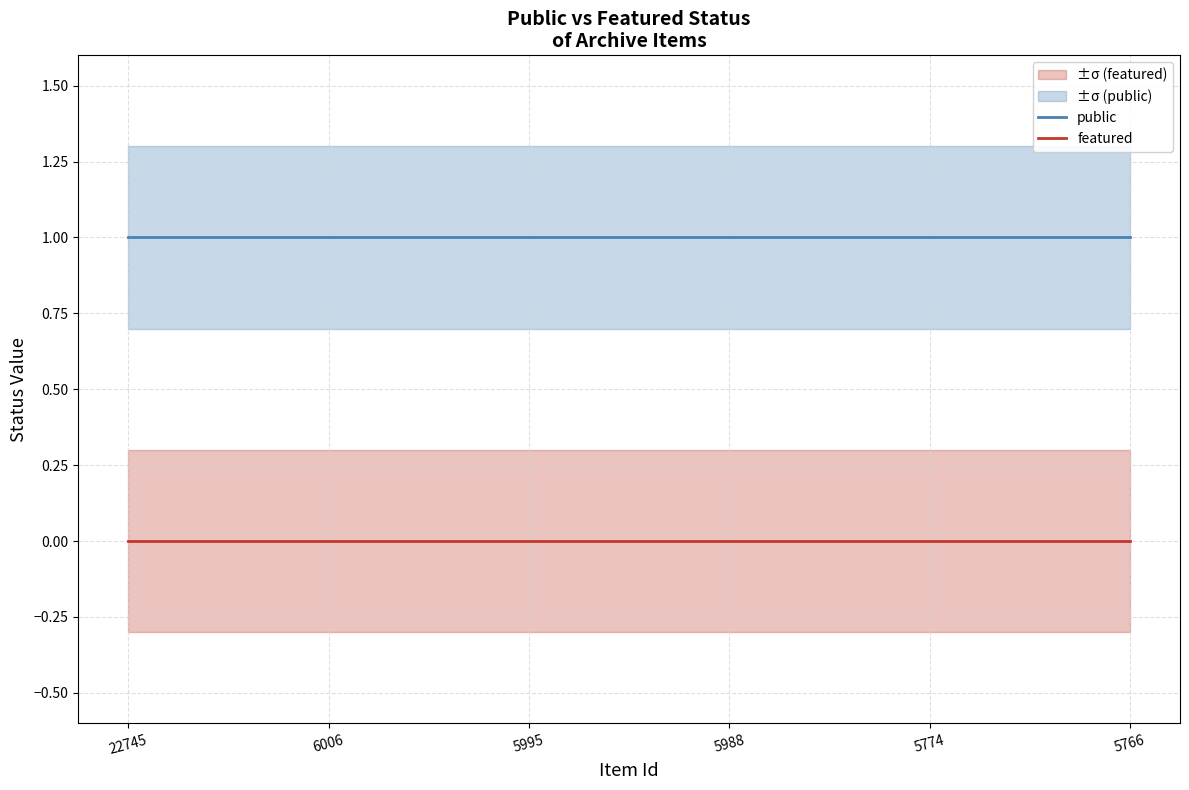

Reading left to right, transcribe all the data shown in this chart.

public: 22745=1	6006=1	5995=1	5988=1	5774=1	5766=1
featured: 22745=0	6006=0	5995=0	5988=0	5774=0	5766=0